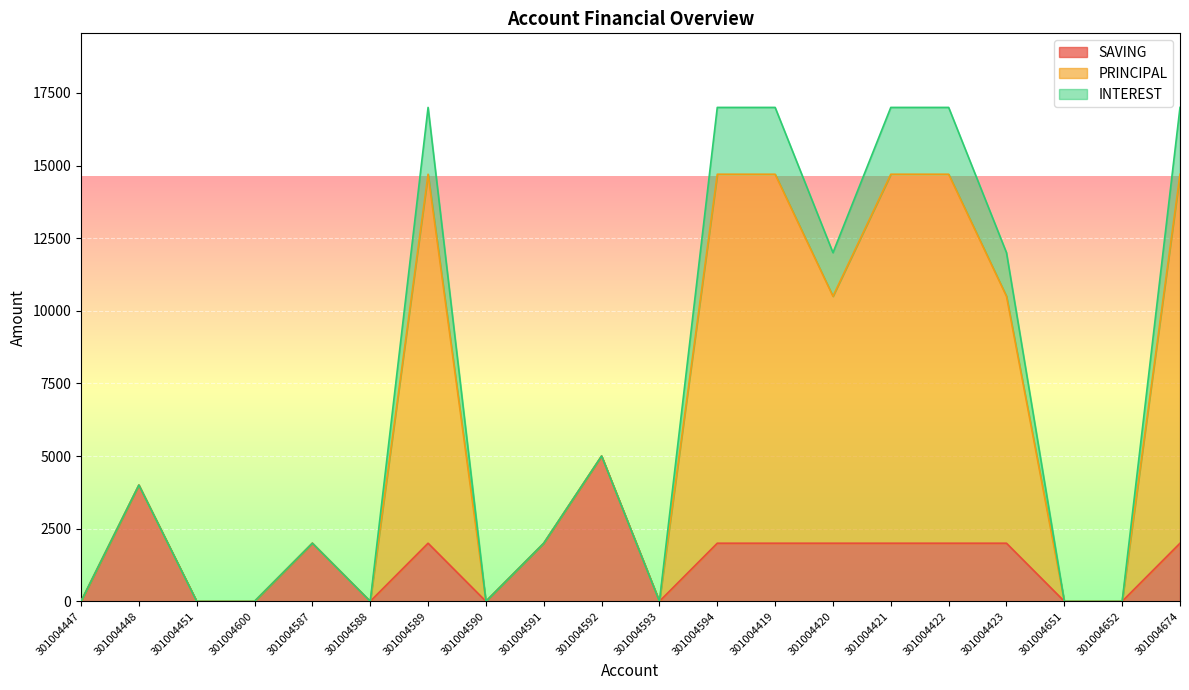

Is it true that PRINCIPAL equals 0 at 301004447?

True